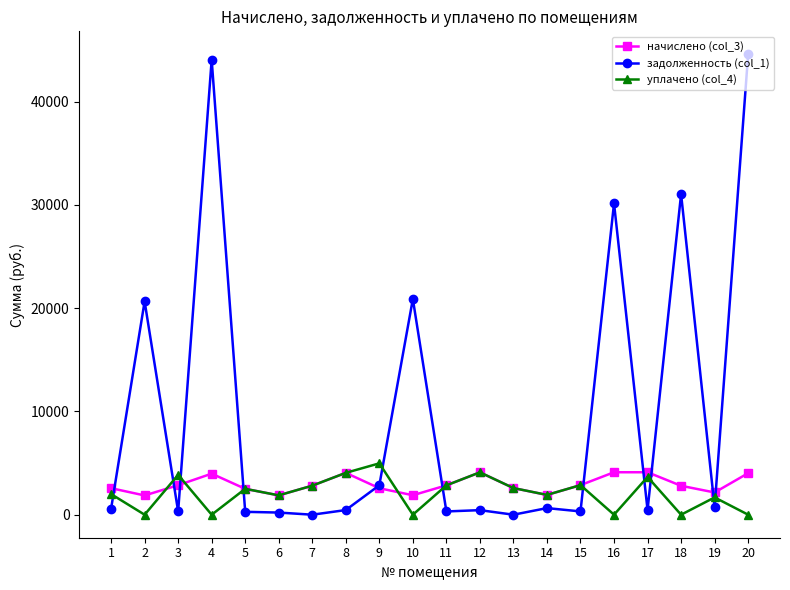

What is the total value across all series at 4?

48034.0